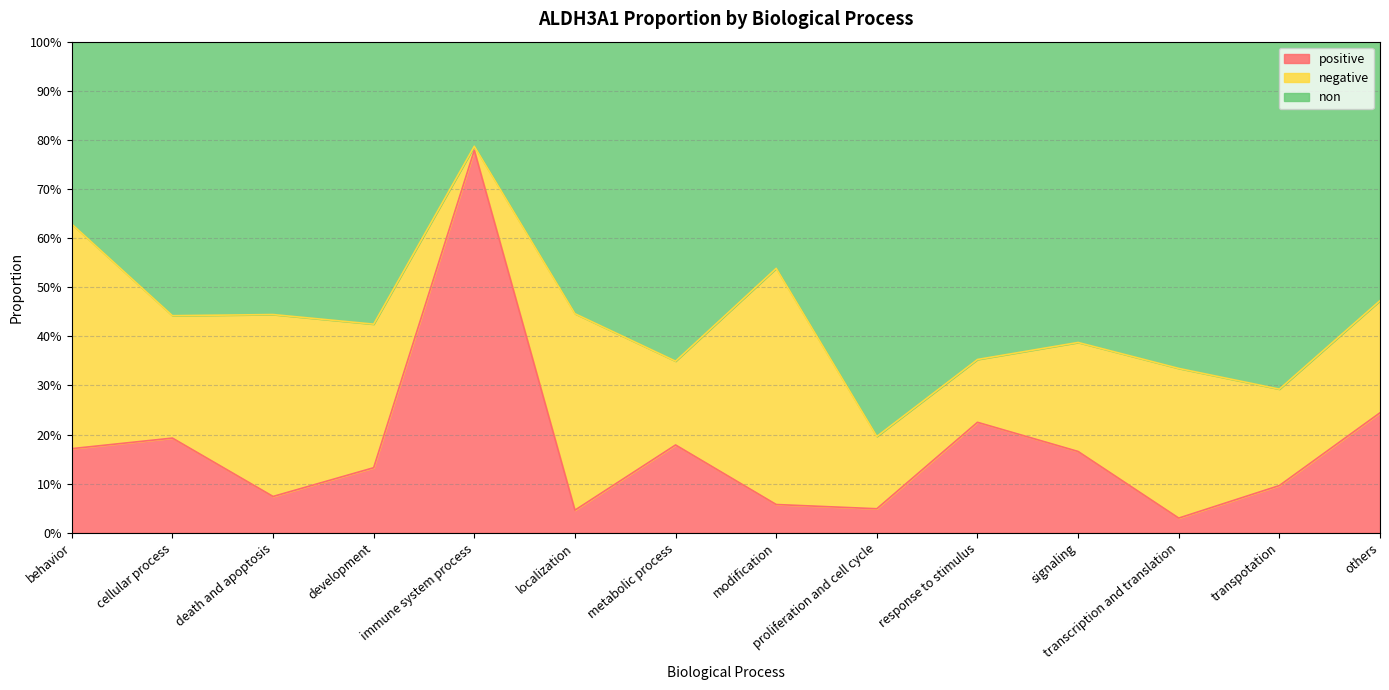

Which series has the largest total across all categories?

non